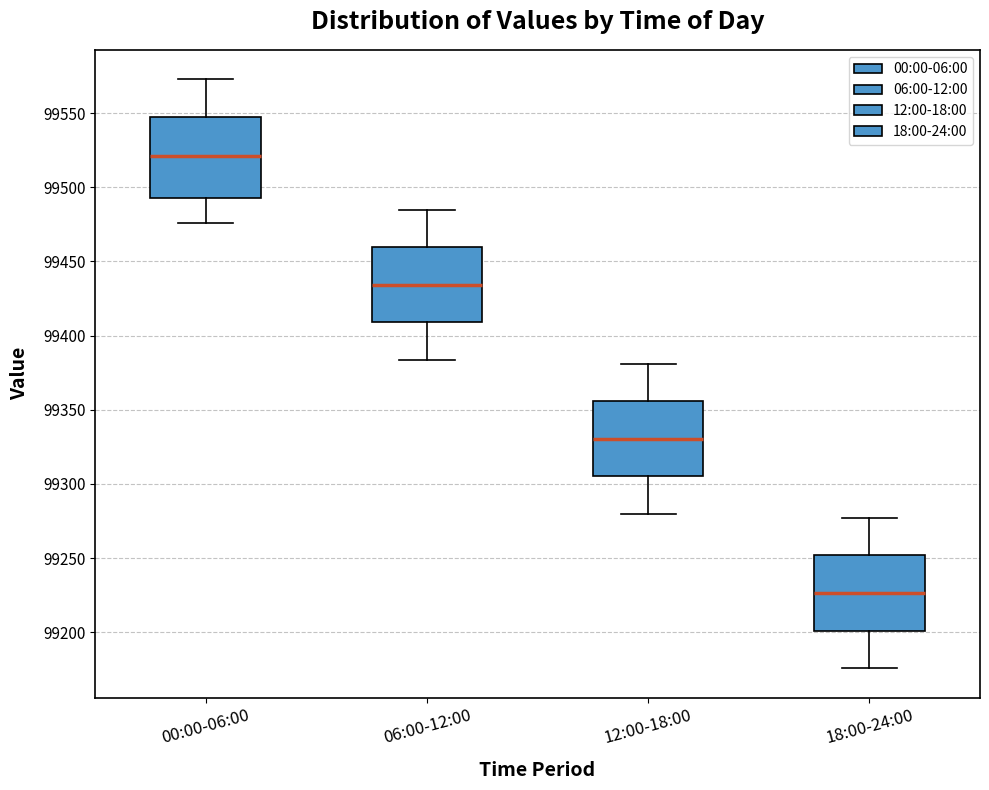

Reading left to right, read every box against the y-axis: the position of its median line, the range the box covers, and the ends of its whiskers. The values are not printed on the chart, so give them approximately, as read against the axis.

00:00-06:00: median 99520, box 99495 to 99550, whiskers 99475 to 99575
06:00-12:00: median 99435, box 99410 to 99460, whiskers 99385 to 99485
12:00-18:00: median 99330, box 99305 to 99355, whiskers 99280 to 99380
18:00-24:00: median 99225, box 99200 to 99250, whiskers 99175 to 99275